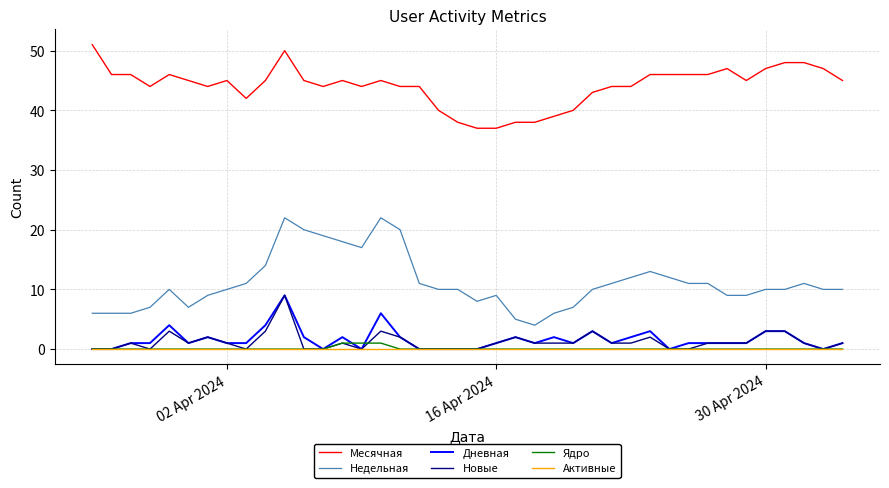

Which series has the widest spread of values?

Недельная